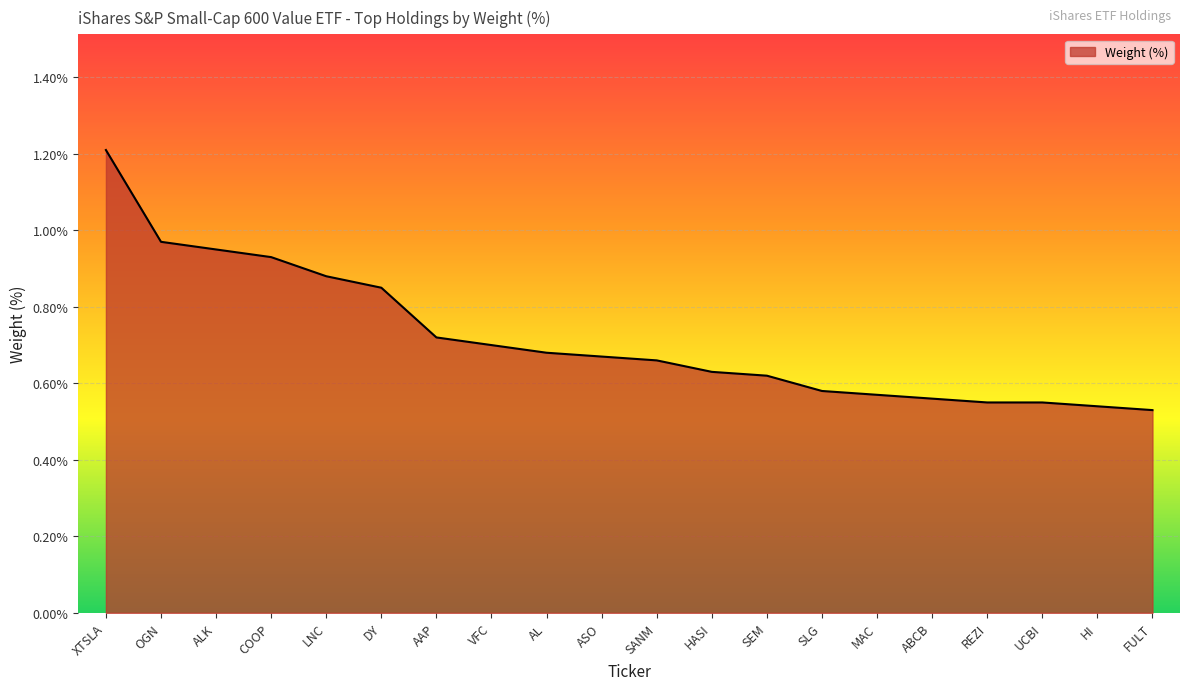

What position from the left is AL?

9